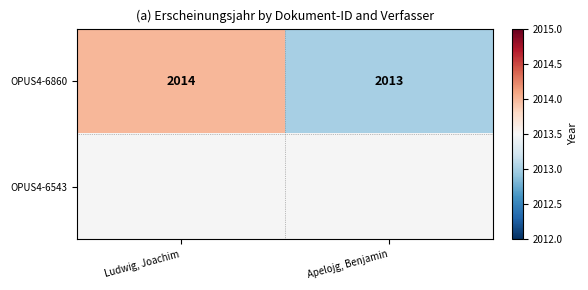

At how many categories does at least one series exceed 2013?

1